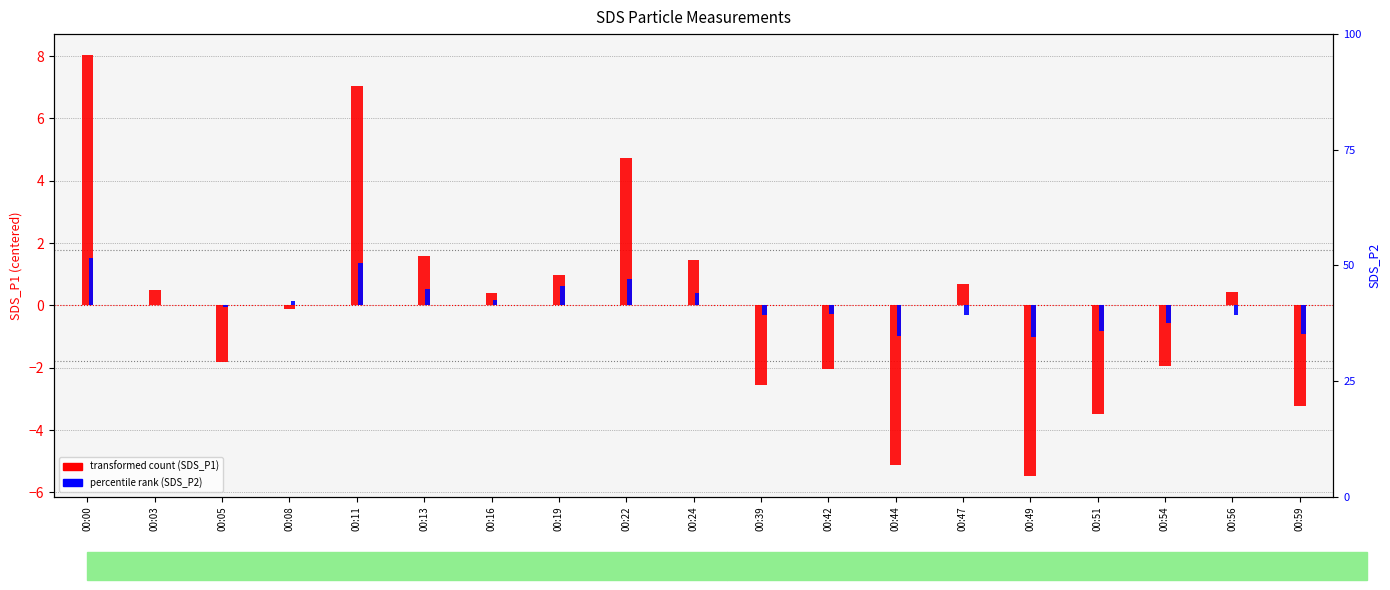

How many series are shown in this chart?

2